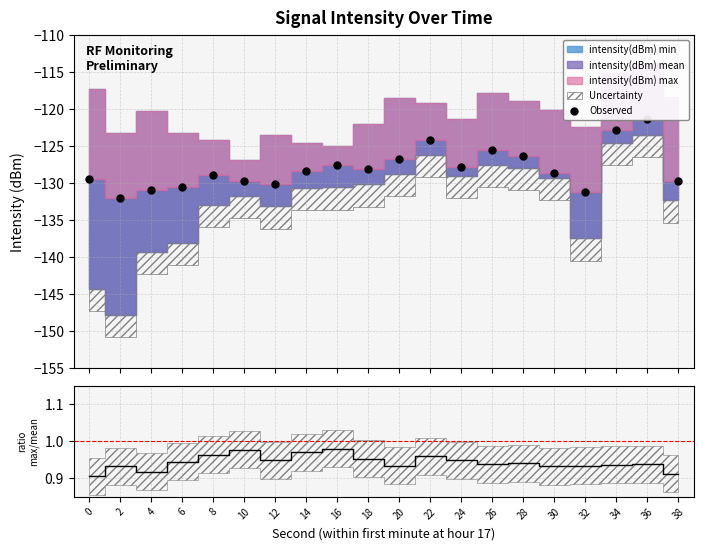

Which series contains the highest Y value?

max/mean